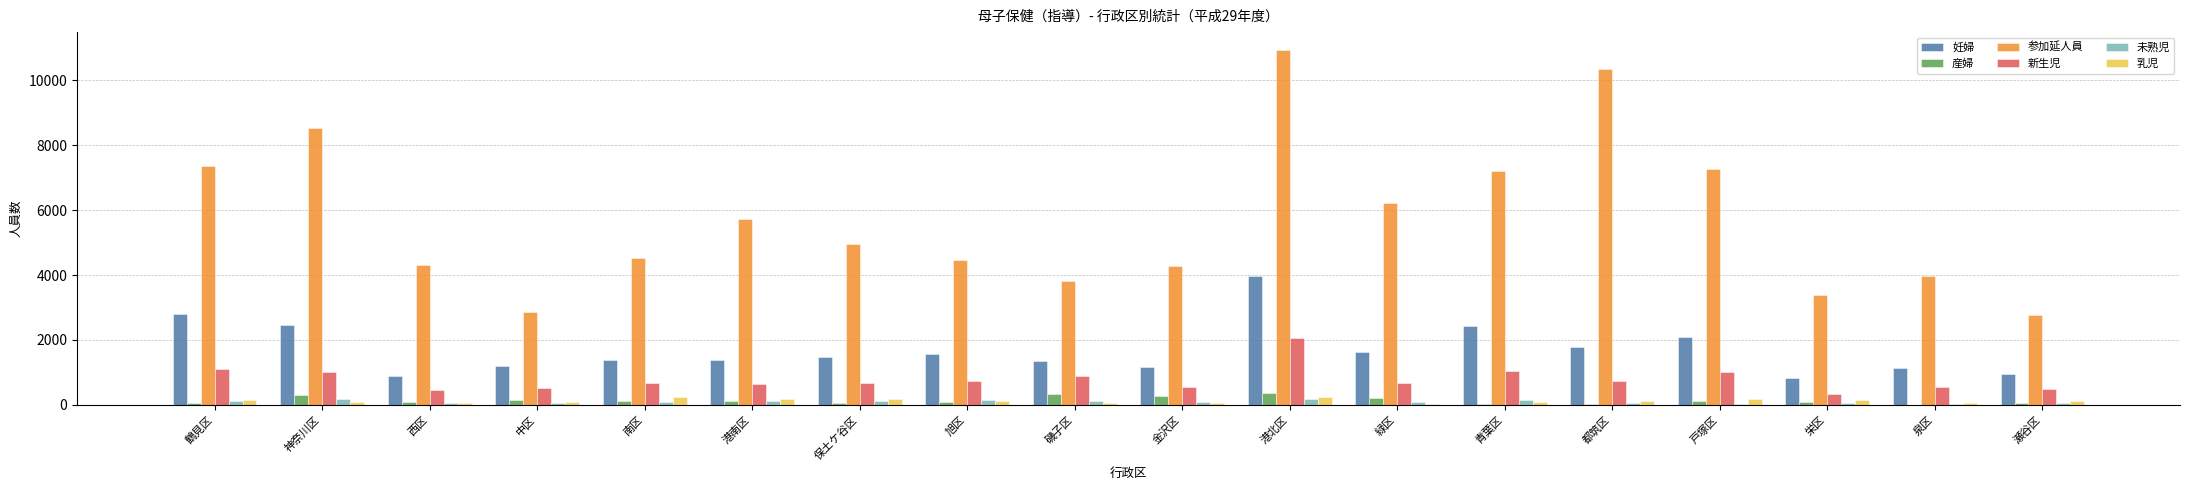

The value of 妊婦 at 戸塚区 is 3168. True or false?

False